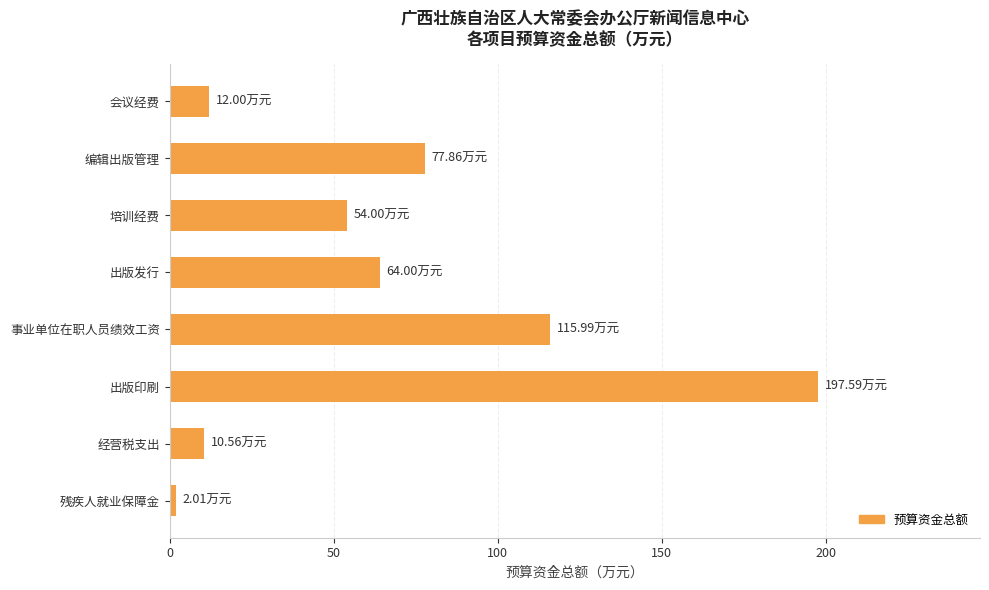

What is the average value?

66.8